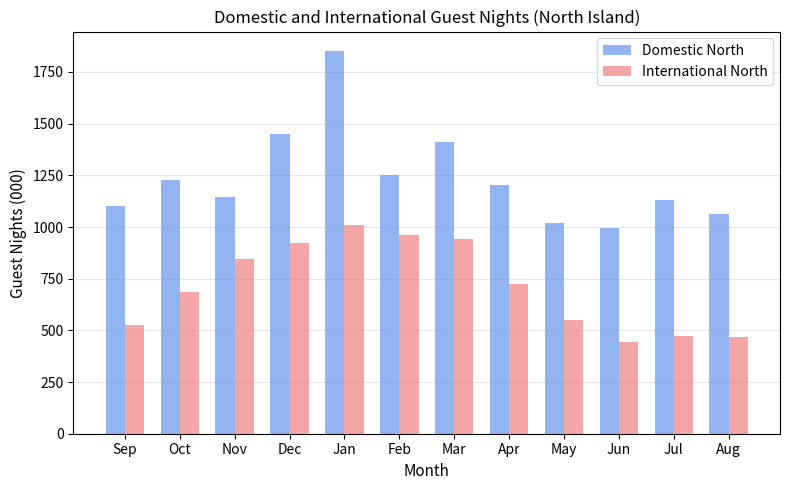

How many groups of bars are there?

12